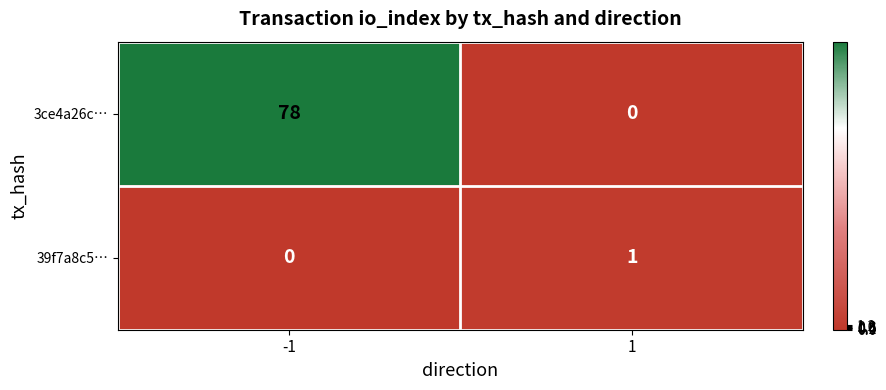

Is the value of 39f7a8c5… at 1 greater than the value of 3ce4a26c… at 1?

Yes